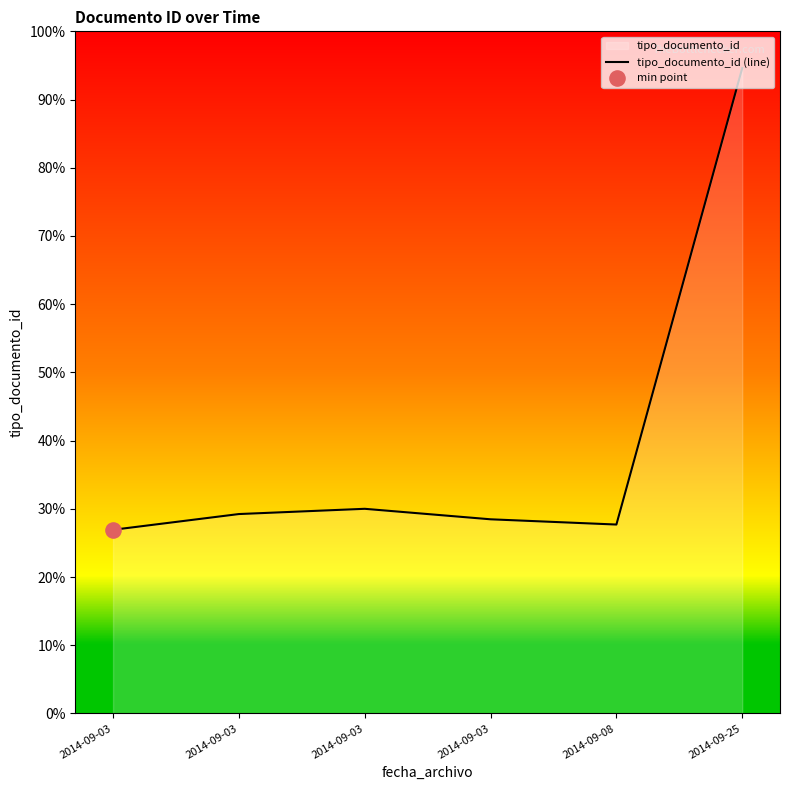

Which has a higher value, 2014-09-03 or 2014-09-03?

2014-09-03